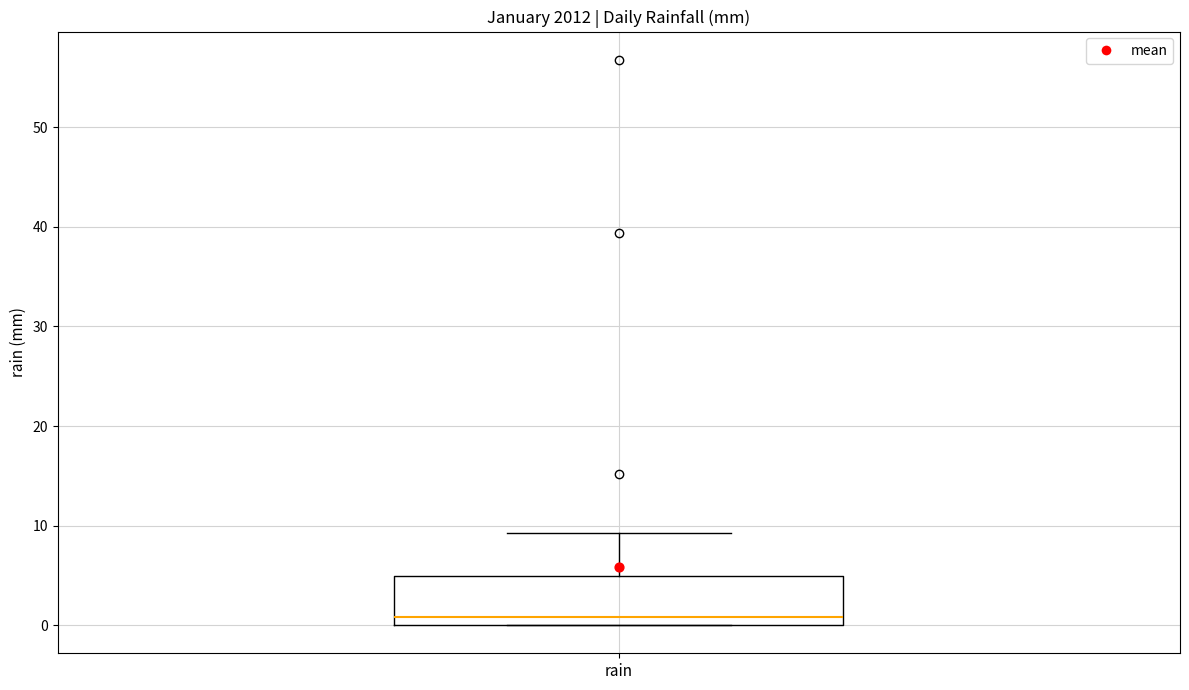

Read this box plot against the y-axis: the position of the median line, the range covered by the box, and the ends of both whiskers. The values are not printed on the chart, so give them approximately, as read against the axis.

median 1, box 0 to 5, whiskers 0 to 9